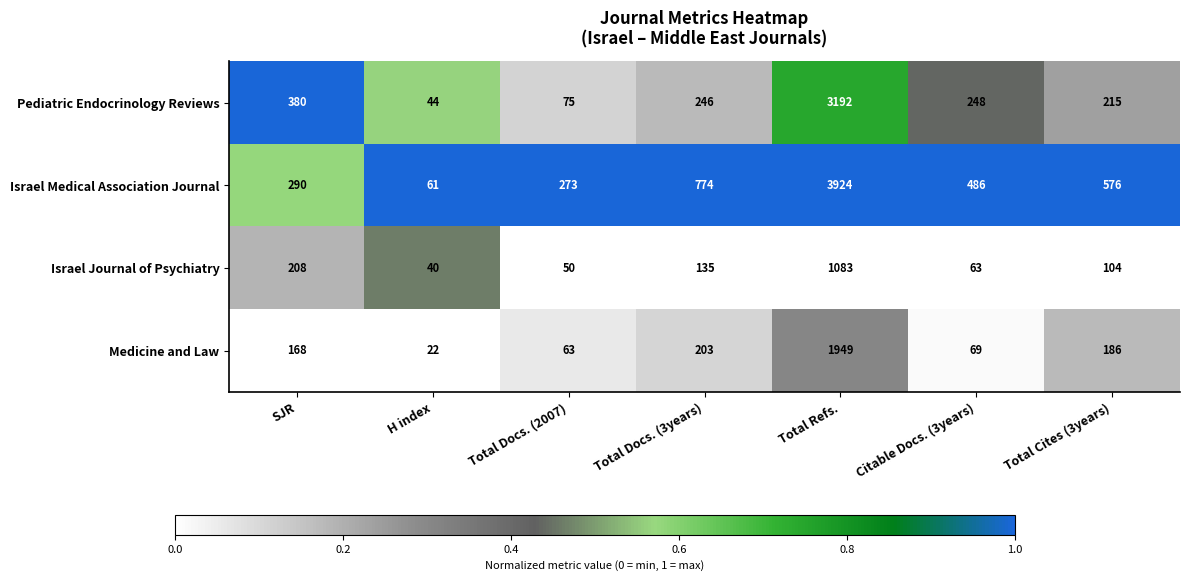

At which category does the chart reach its minimum across all series?

H index